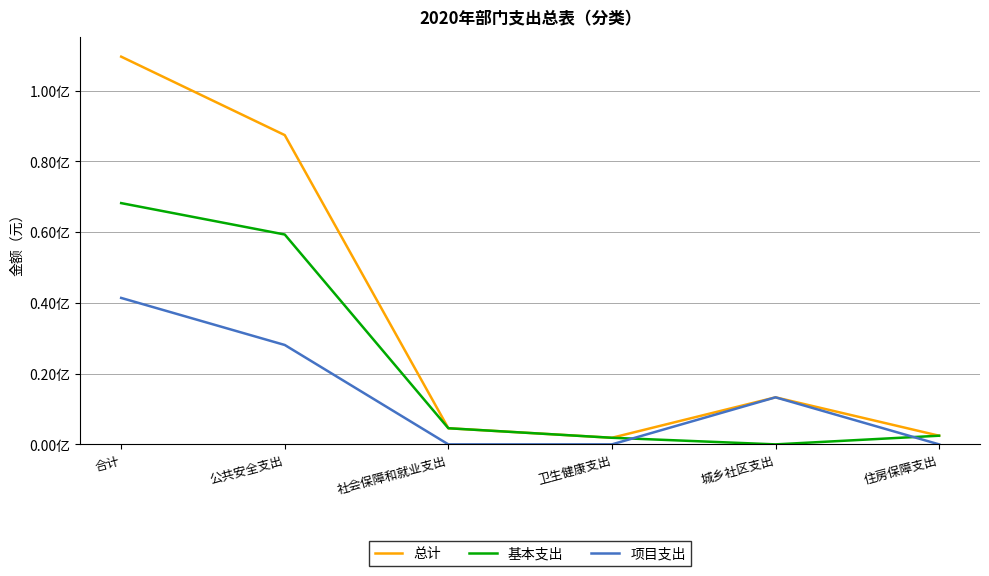

What are all the series names shown in the legend?

总计, 基本支出, 项目支出